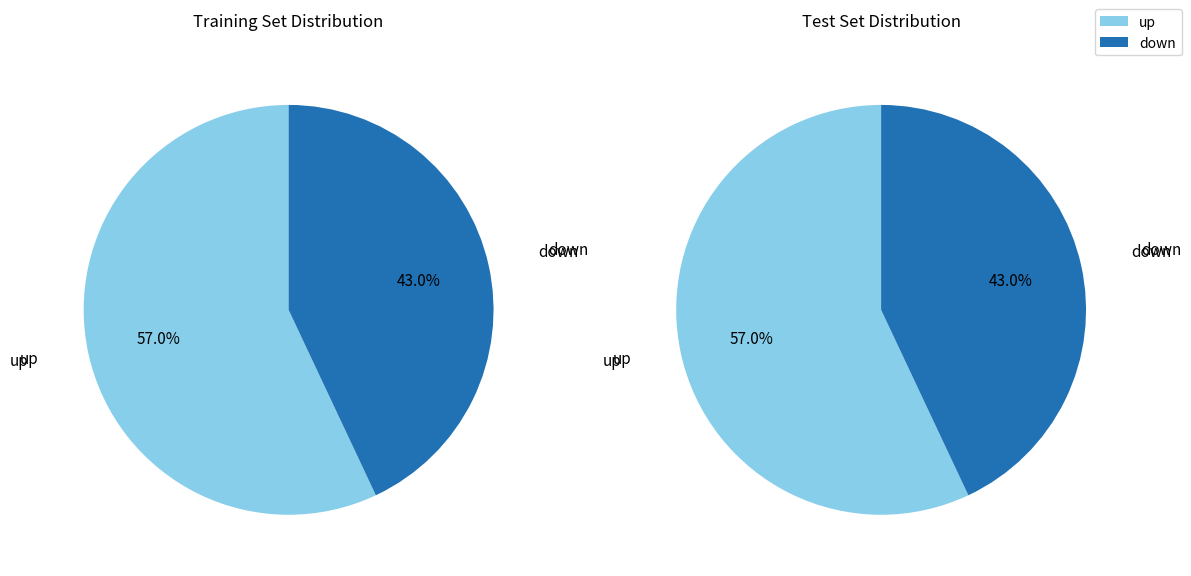

Do up and down together represent more than half of the pie?

Yes